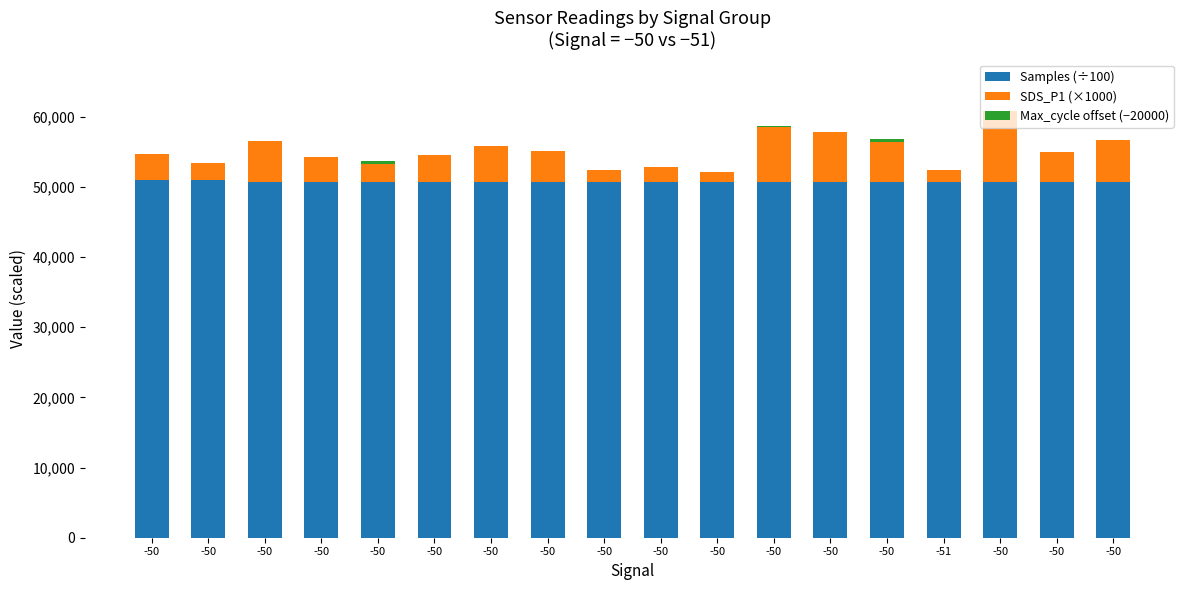

What is the sum of the Max_cycle offset (−20000) values at -50 and -50?

50